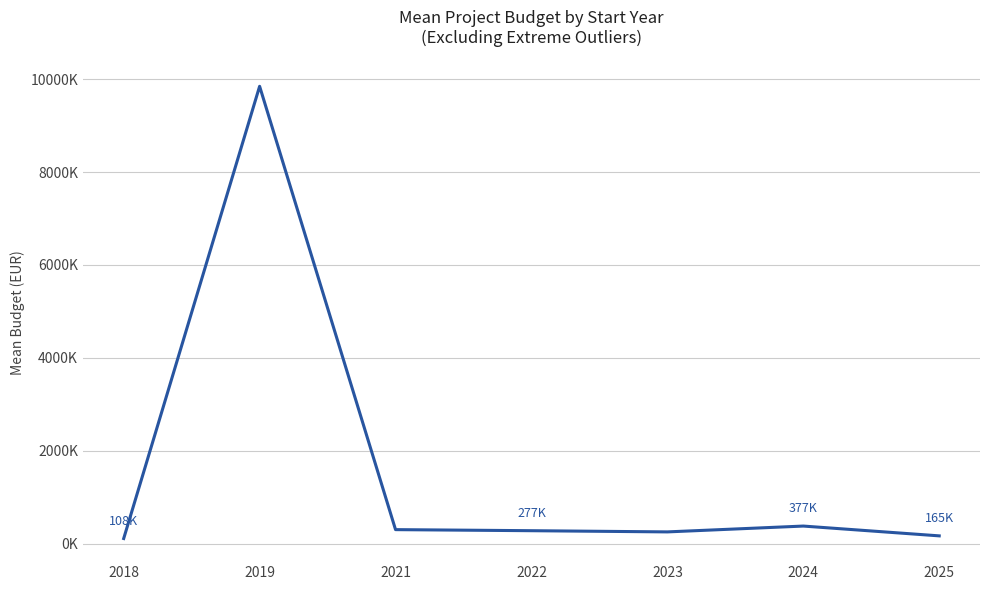

List the labels in order of value, smallest first.

2018, 2025, 2023, 2022, 2021, 2024, 2019